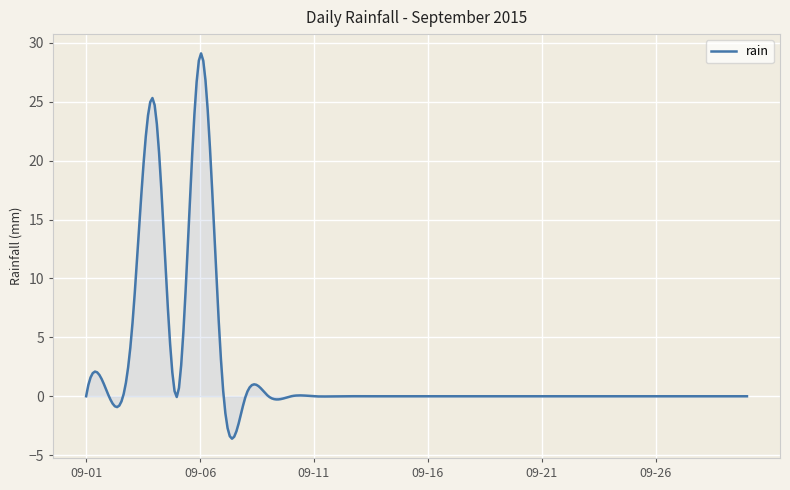

What is the greatest value displayed?

29.1